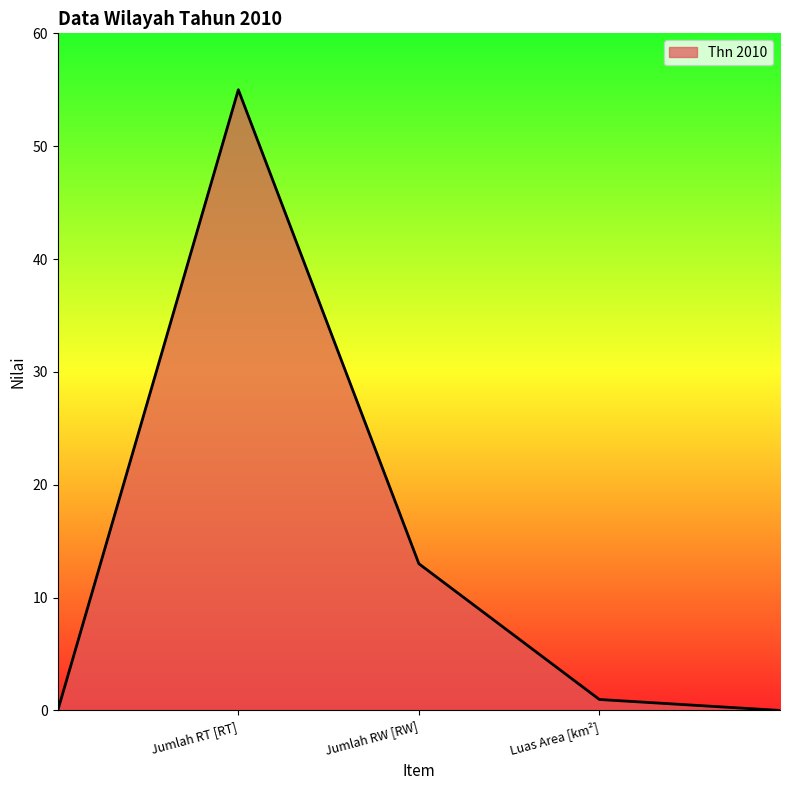

What is the greatest value displayed?

55.0